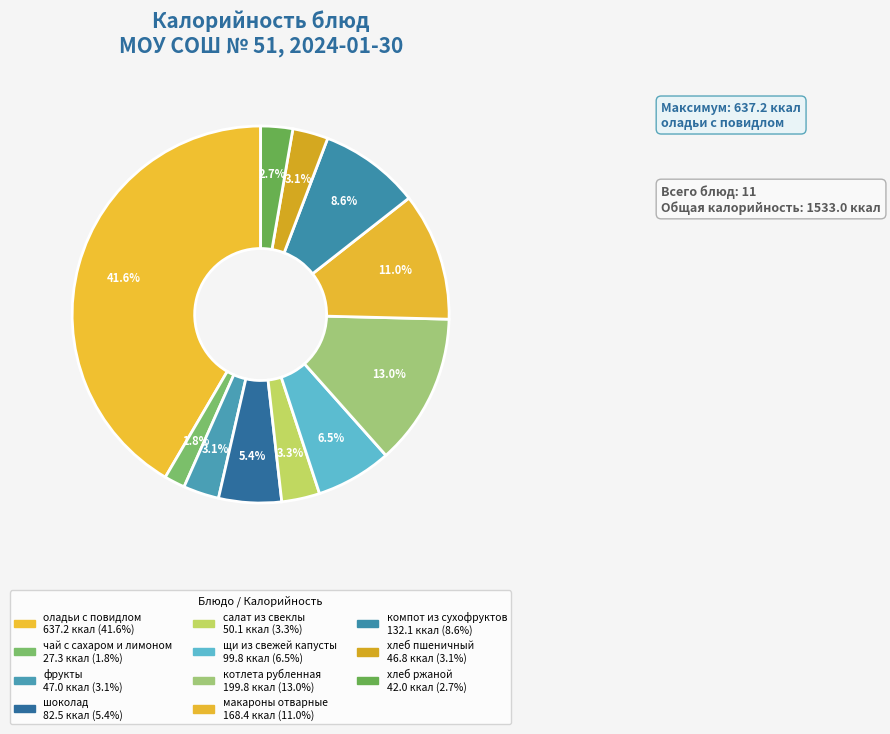

How many slices are in this pie chart?

11